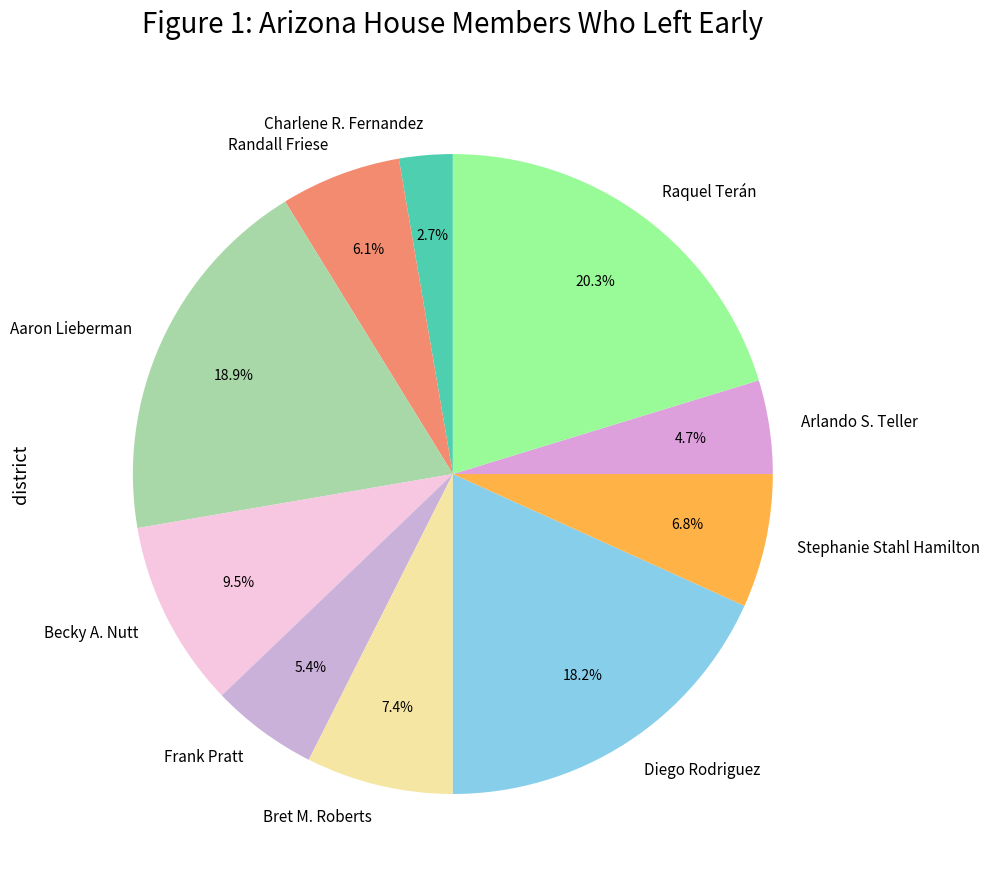

Do Stephanie Stahl Hamilton and Arlando S. Teller together represent more than half of the pie?

No